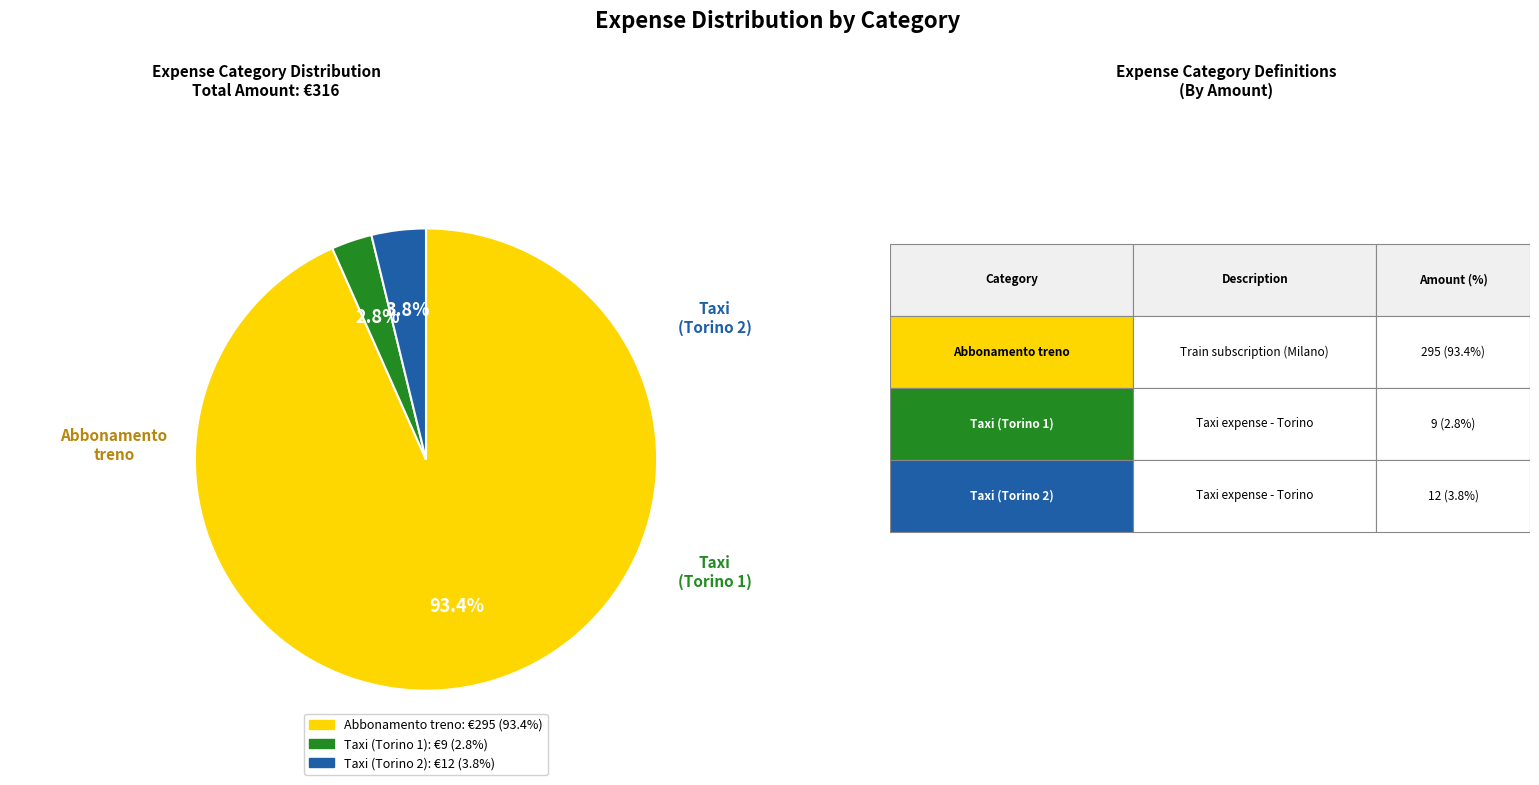

To the nearest percent, what percentage of the pie is Taxi (Torino 1)?

3%